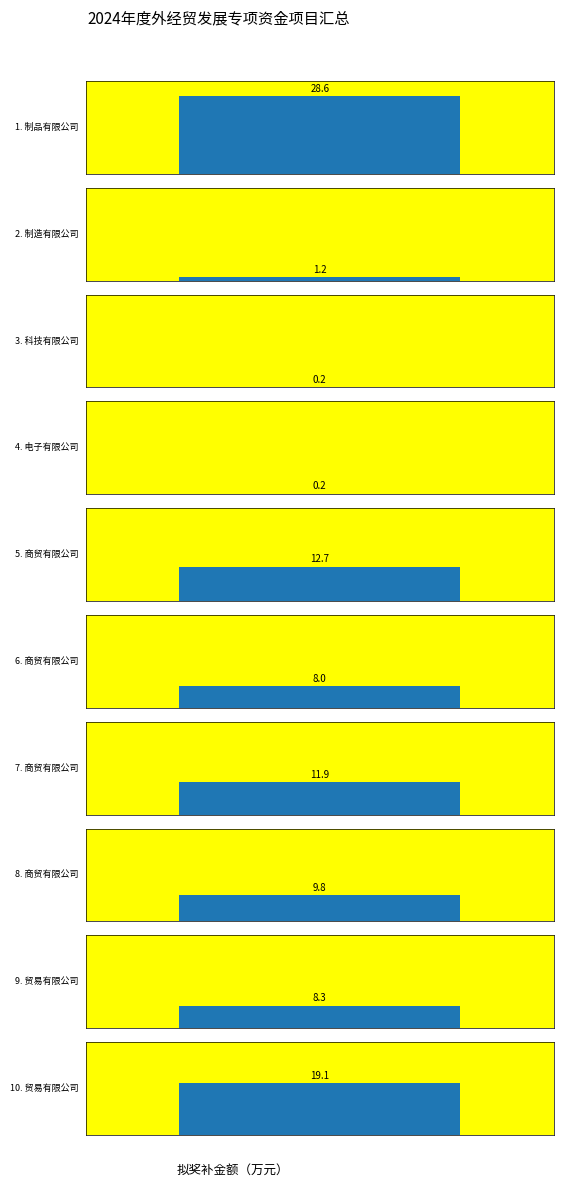

Does the chart contain stacked bars?

No